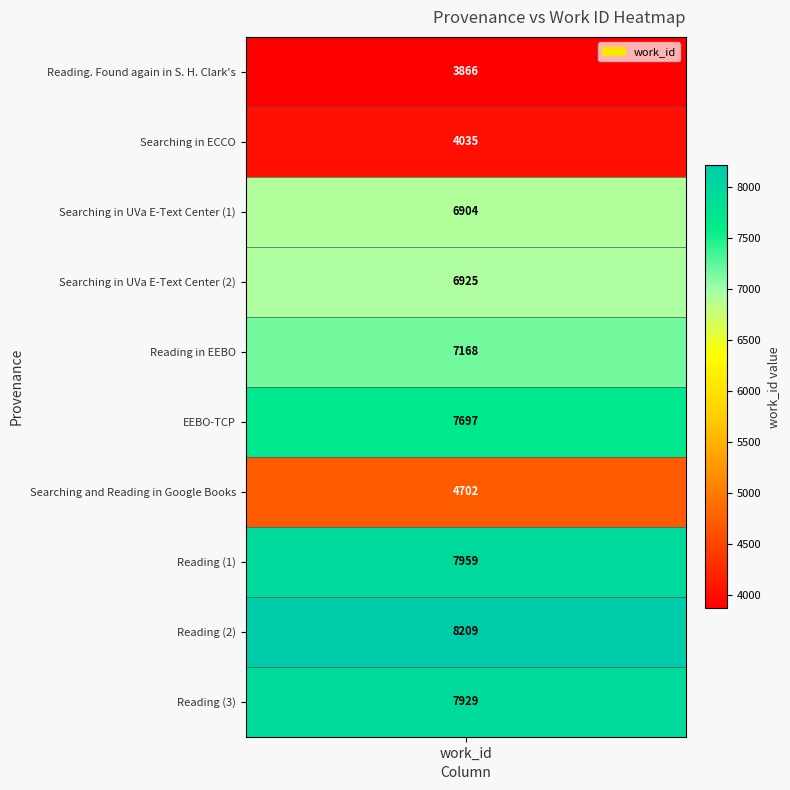

List the labels in order of value, smallest first.

Reading. Found again in S. H. Clark's, Searching in ECCO, Searching and Reading in Google Books, Searching in UVa E-Text Center (1), Searching in UVa E-Text Center (2), Reading in EEBO, EEBO-TCP, Reading (3), Reading (1), Reading (2)